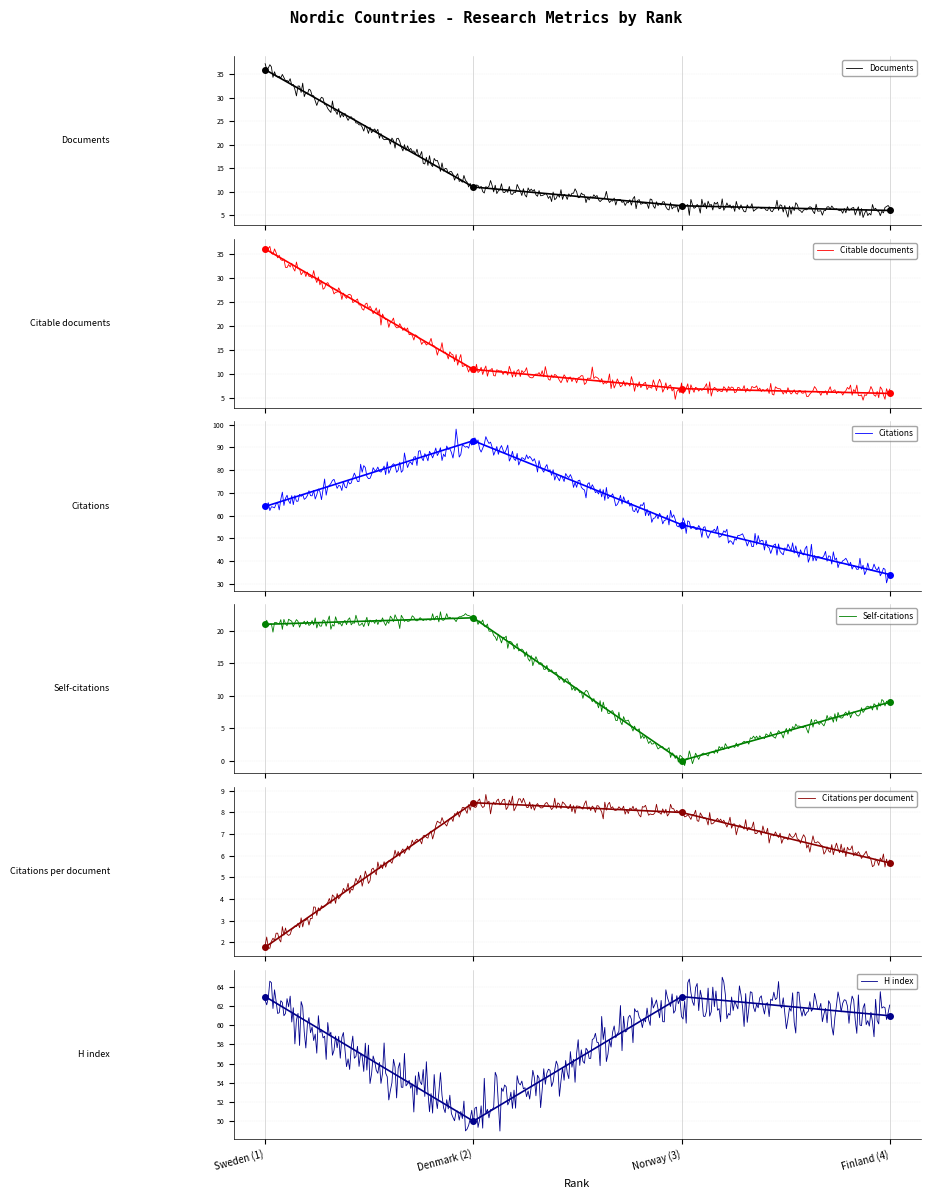

At which category does the chart reach its minimum across all series?

Norway (3)